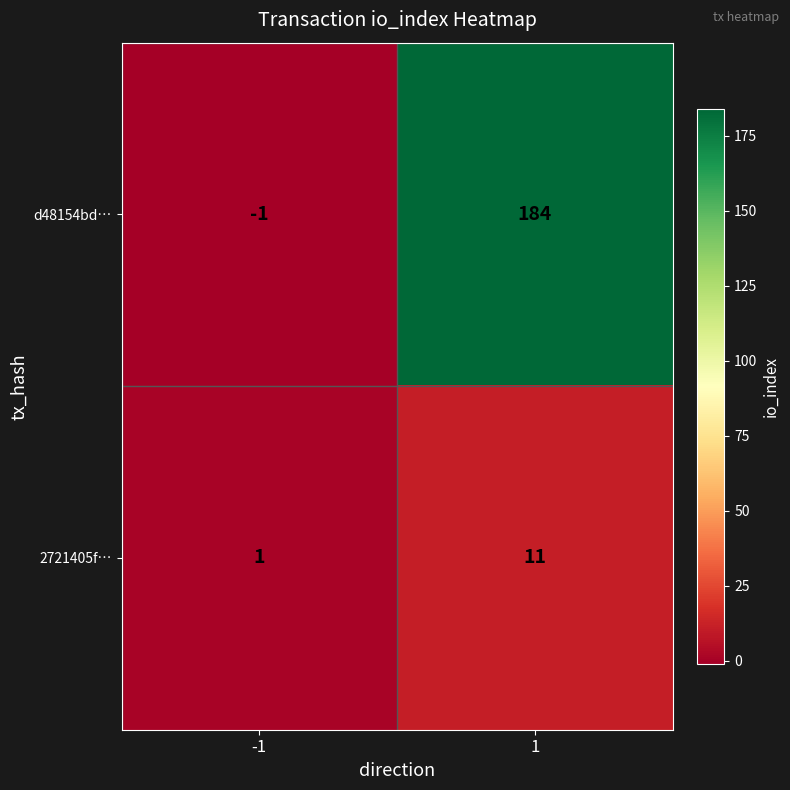

At which category does the chart reach its peak across all series?

1